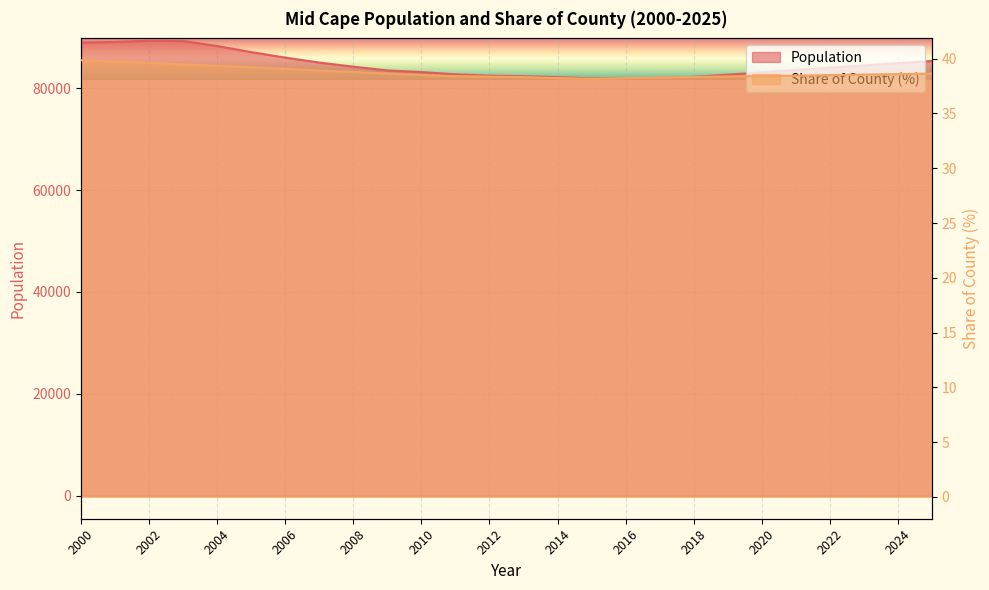

Which series has the largest range (max minus min)?

Population